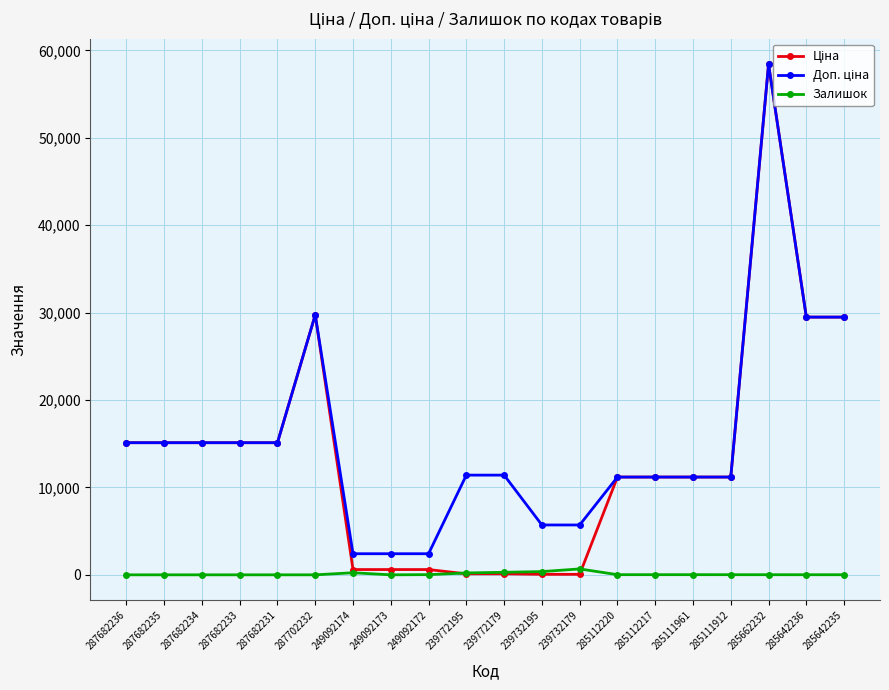

True or false: Залишок has more than 0 interior local peaks.

True